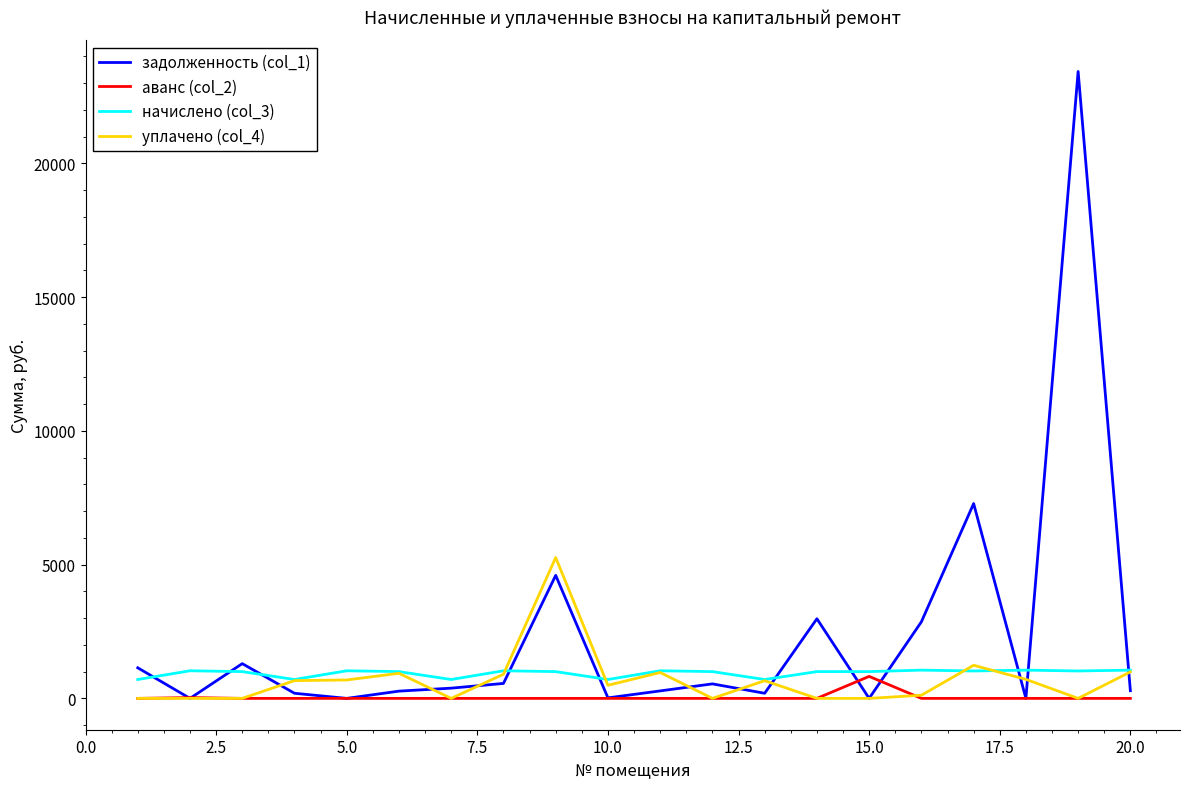

Which series has the largest total across all categories?

задолженность (col_1)